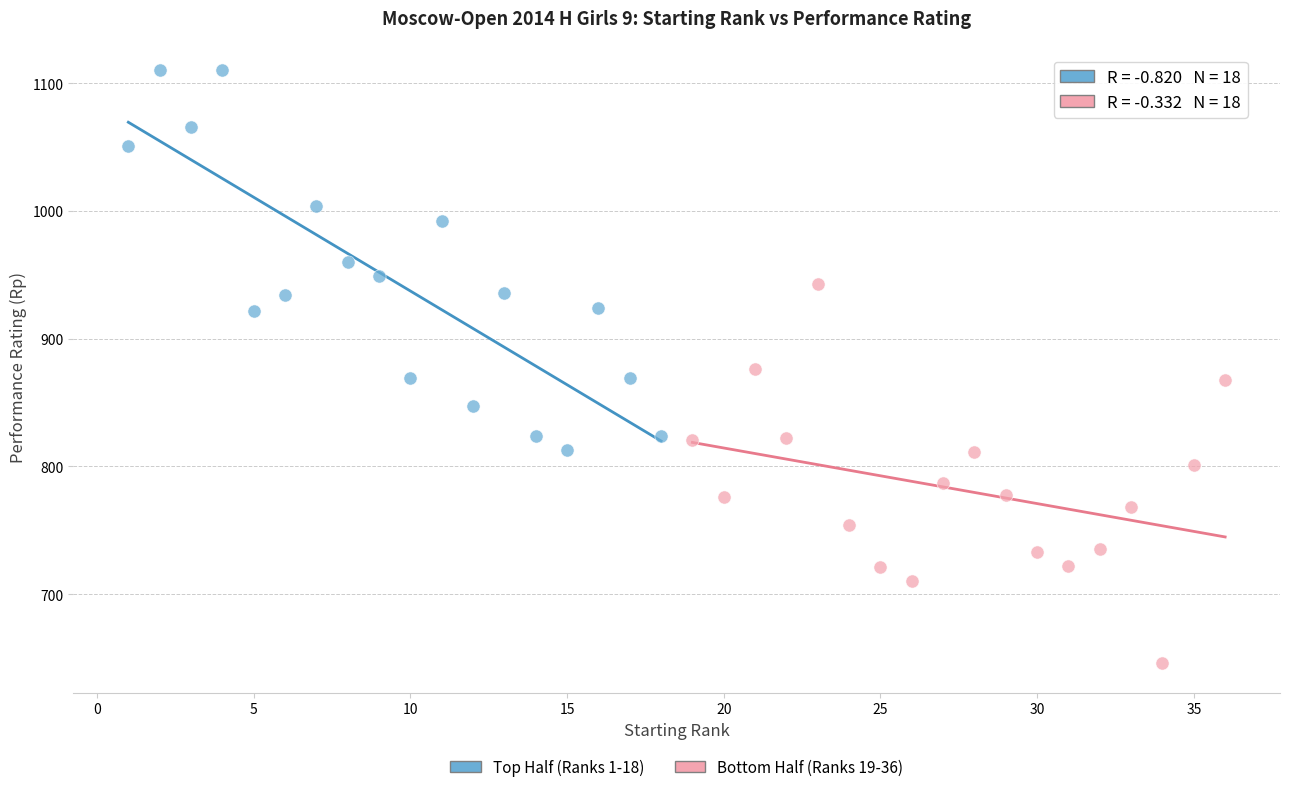

Which series reaches the minimum Y coordinate?

Bottom Half (Ranks 19-36)